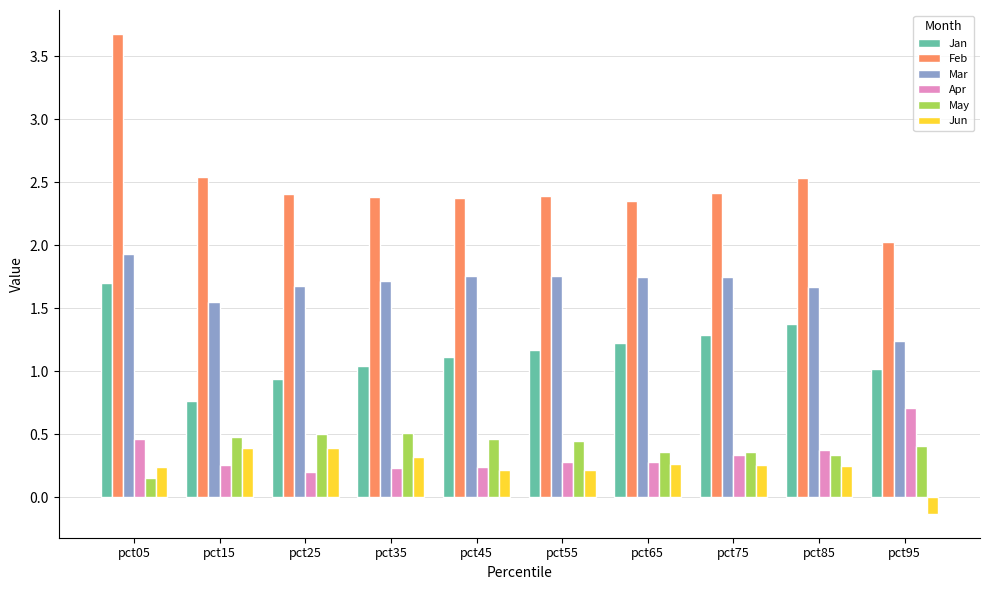

What is the value of the Apr bar at the 1st from the left?

0.5